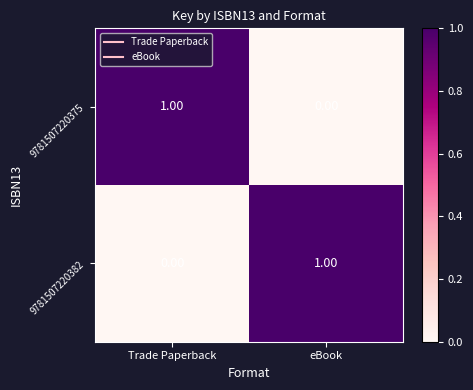

Is the value of 9781507220375 at eBook greater than the value of 9781507220382 at eBook?

No